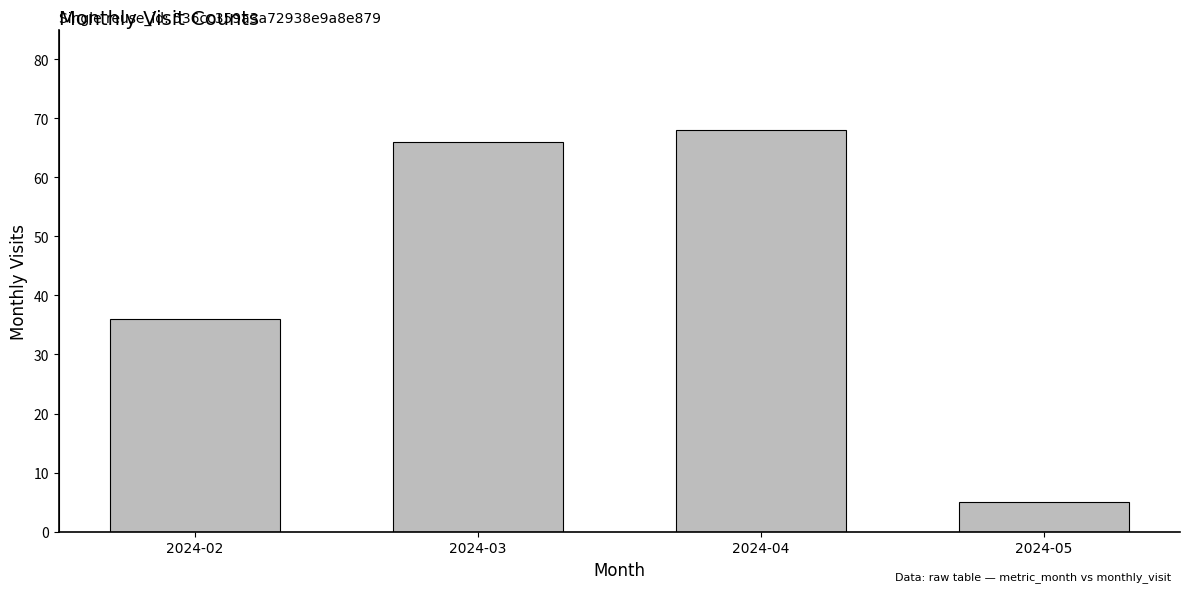

Approximately how many times larger is the value at 2024-05 compared to 2024-03?

0.1